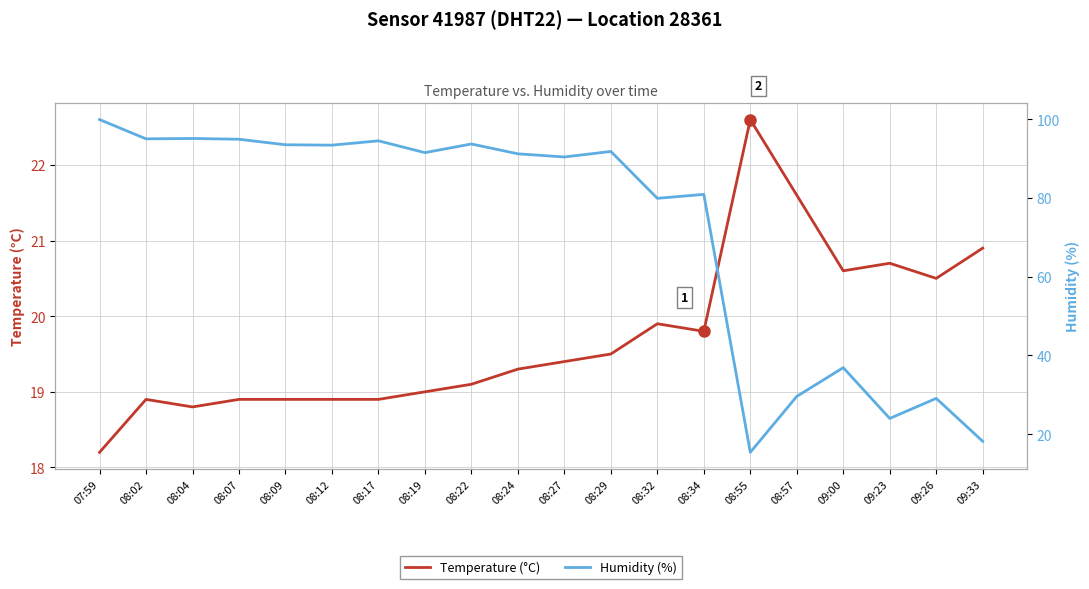

What is the difference between the second highest and minimum values in the Humidity (%) series?

79.7